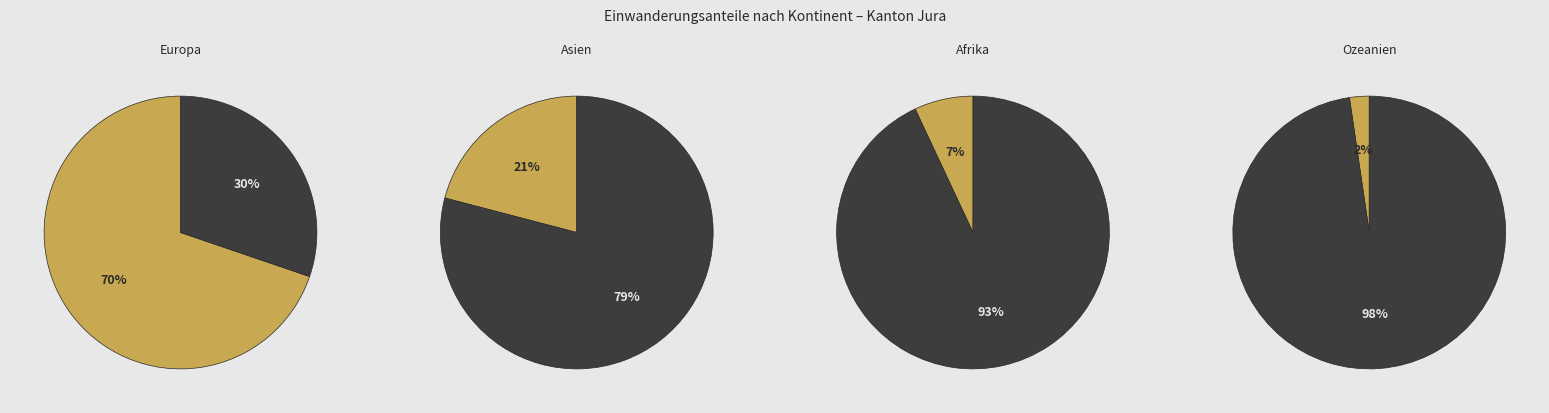

What is the majority slice?

Europa